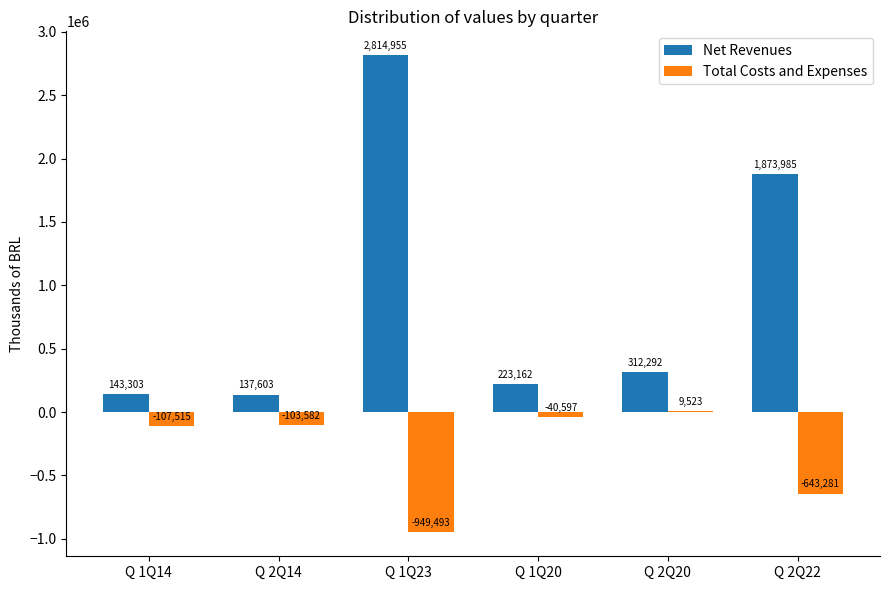

What is the sum of all Net Revenues values?

5505300.0